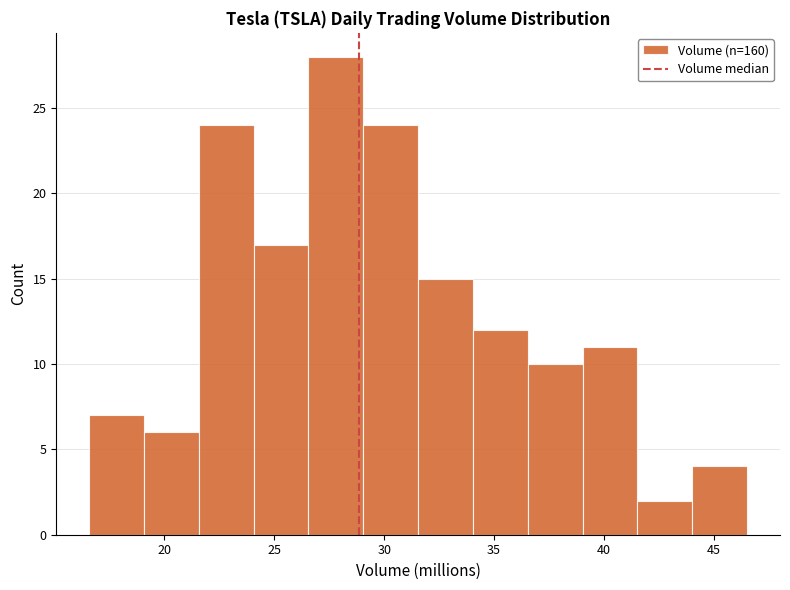

Reading left to right, list every bar in this chart as the range it spans on the x-axis followed by its height. Neither the bar edges nor the heights are printed on the chart, so give them approximately, as read against the axes.

16.5 to 19.0: 7
19.0 to 21.5: 6
21.5 to 24.0: 24
24.0 to 26.5: 17
26.5 to 29.0: 28
29.0 to 31.5: 24
31.5 to 34.0: 15
34.0 to 36.5: 12
36.5 to 39.0: 10
39.0 to 41.5: 11
41.5 to 44.0: 2
44.0 to 46.5: 4